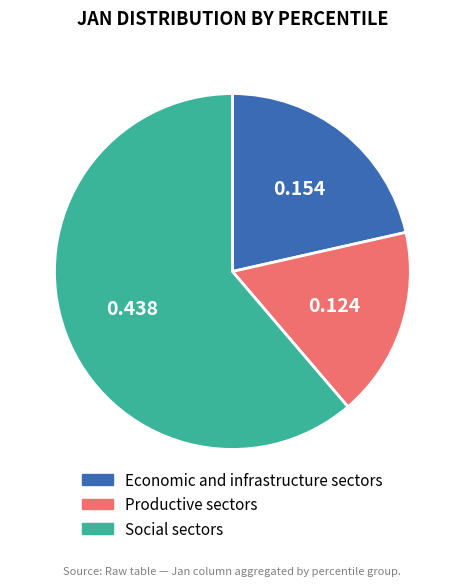

How many slices are in this pie chart?

3